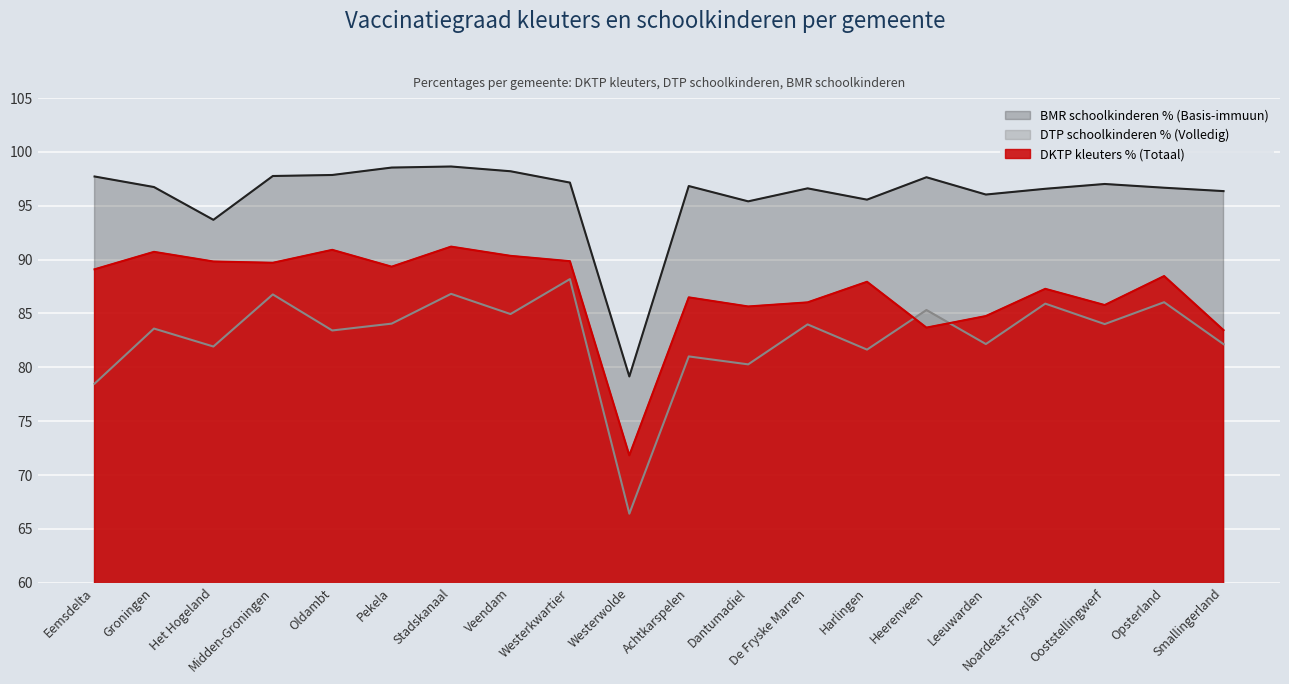

What is the difference between the DTP schoolkinderen % (Volledig) values at Westerkwartier and Heerenveen?

2.9